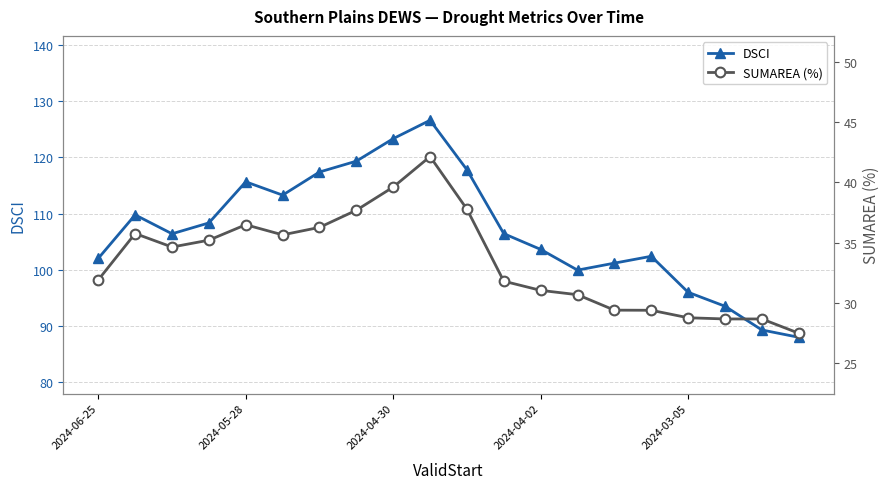

True or false: SUMAREA (%) has more than 2 points higher than both neighbors.

True